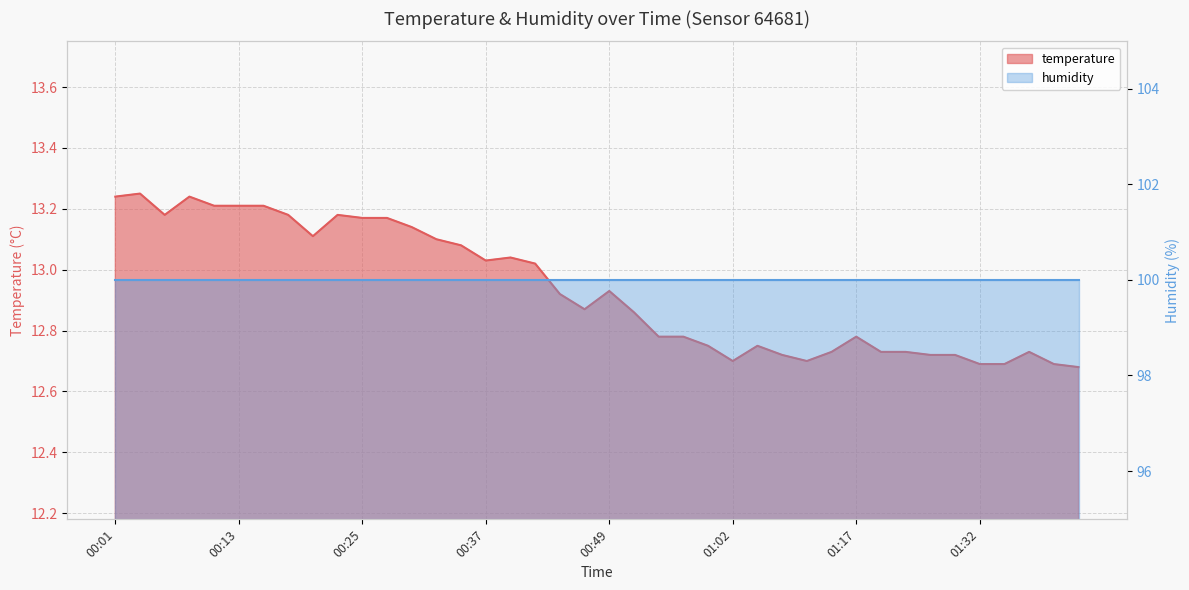

Reading left to right, list all the values displayed in this chart.

00:01=13.2	00:03=13.2	00:06=13.2	00:08=13.2	00:11=13.2	00:13=13.2	00:15=13.2	00:18=13.2	00:20=13.1	00:23=13.2	00:25=13.2	00:28=13.2	00:30=13.1	00:32=13.1	00:35=13.1	00:37=13.0	00:40=13.0	00:42=13.0	00:45=12.9	00:47=12.9	00:49=12.9	00:52=12.9	00:54=12.8	00:57=12.8	00:59=12.8	01:02=12.7	01:04=12.8	01:09=12.7	01:12=12.7	01:14=12.7	01:17=12.8	01:22=12.7	01:25=12.7	01:27=12.7	01:30=12.7	01:32=12.7	01:35=12.7	01:40=12.7	01:43=12.7	01:45=12.7